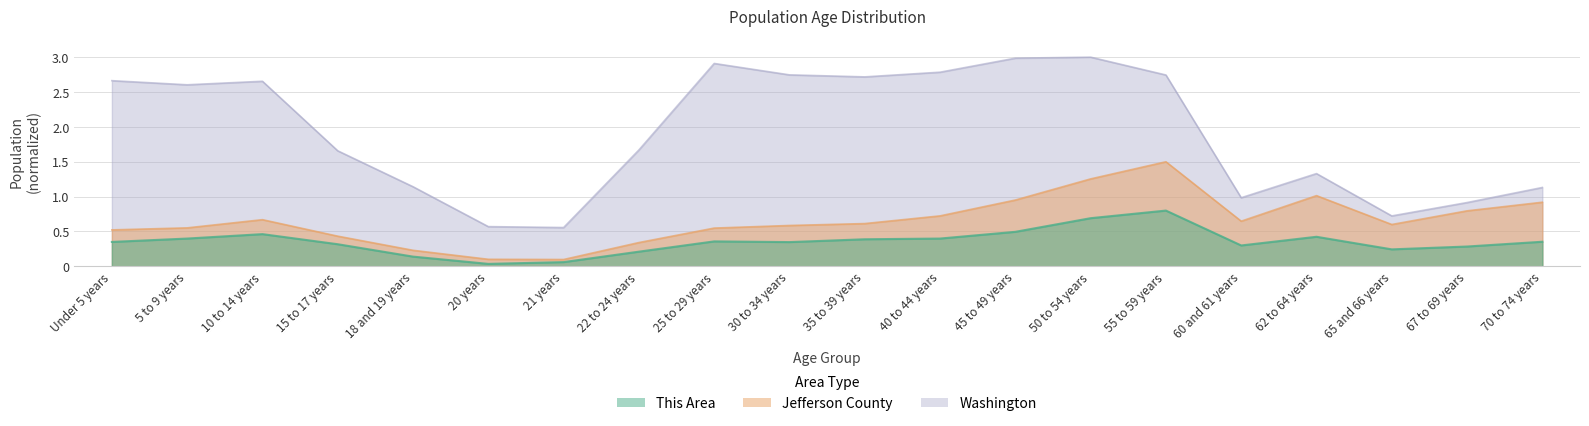

True or false: This Area and Washington cross at least once.

False